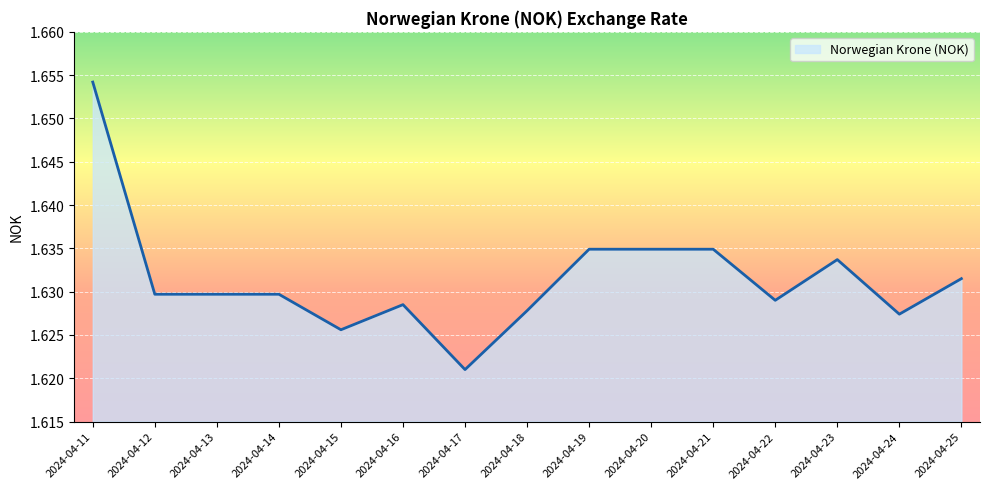

Which category has the highest value across all series?

2024-04-11